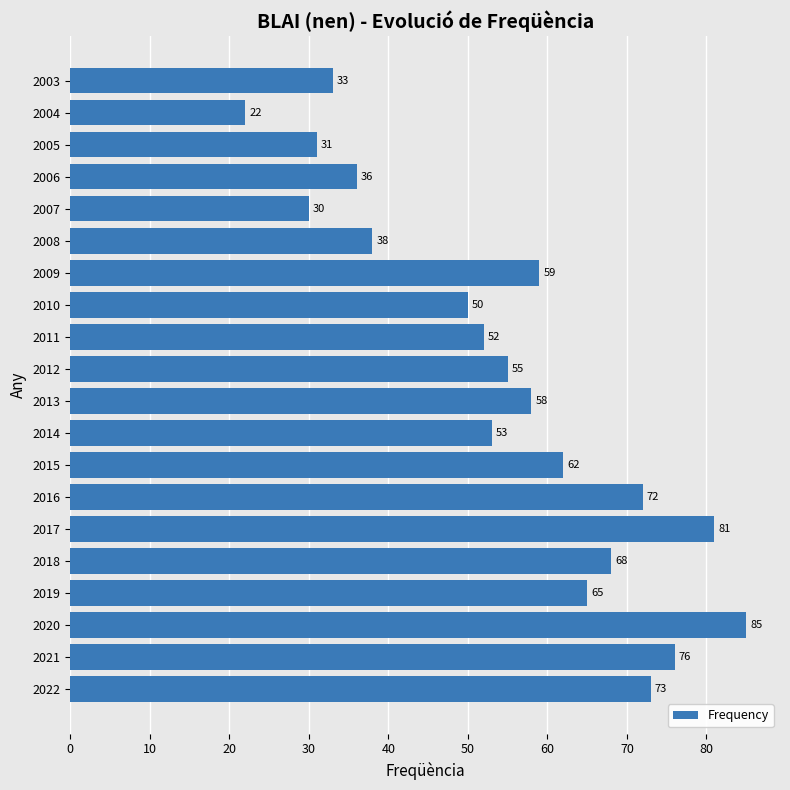

How many bars are there in total?

20